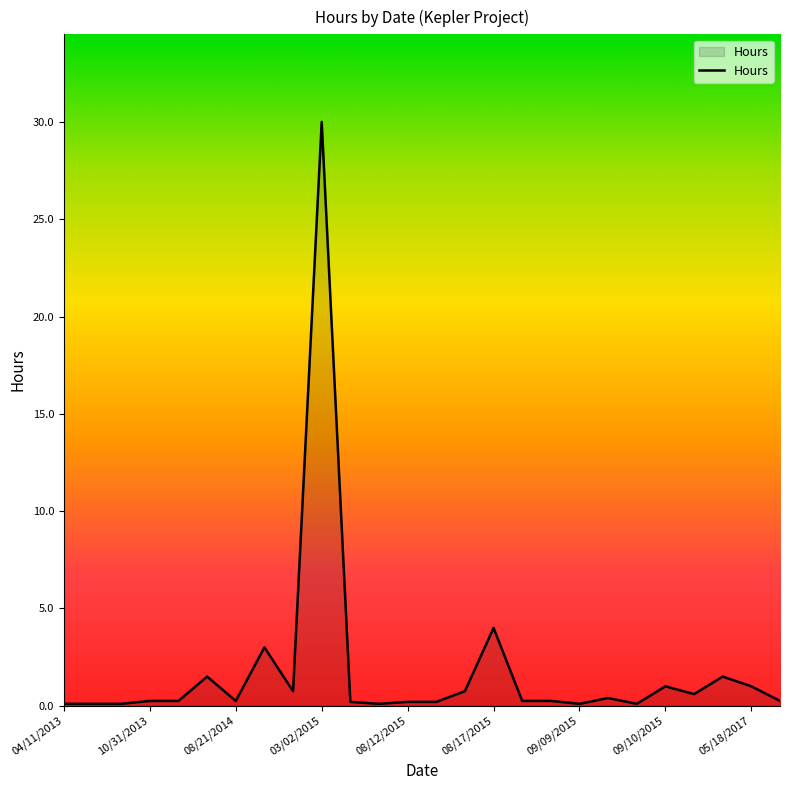

What is the difference between the second highest and minimum values?

3.9